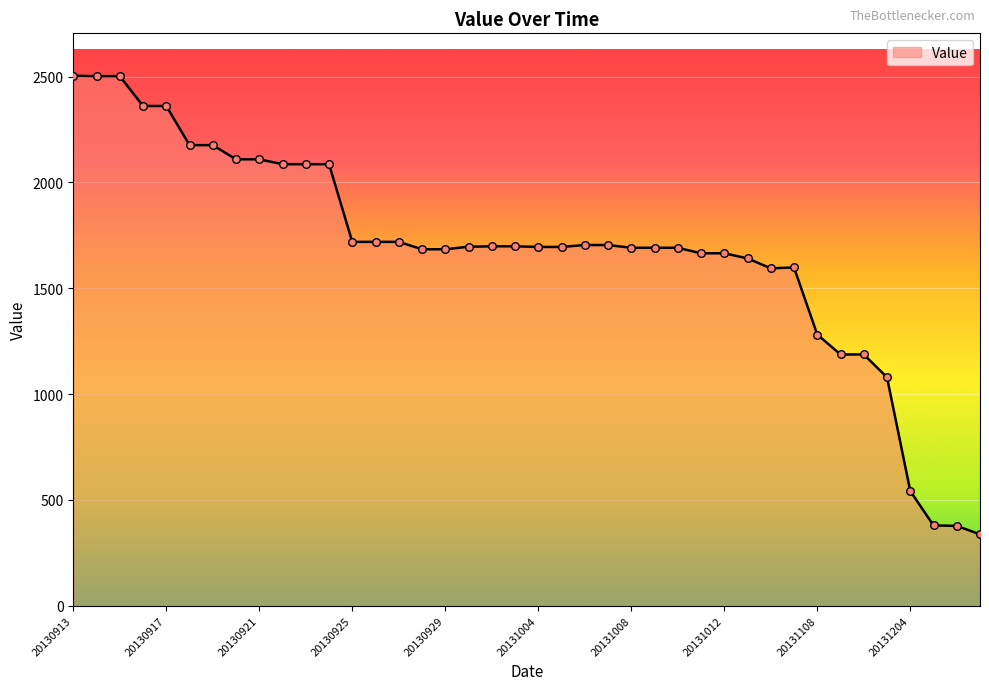

What is the smallest value displayed?

337